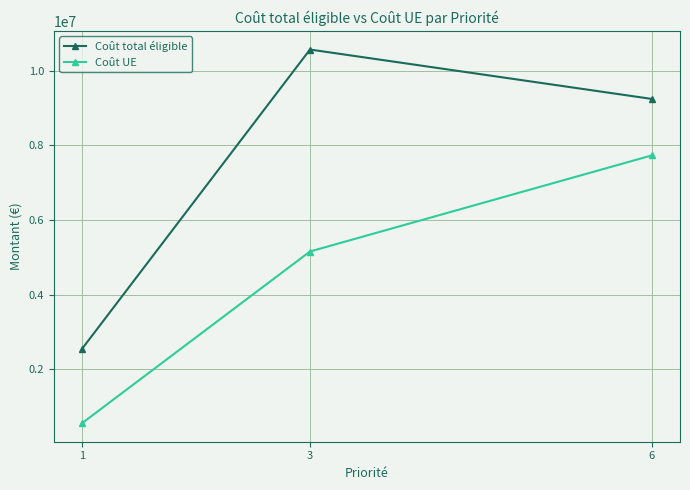

Between 1 and 3, which series saw the biggest shift?

Coût total éligible